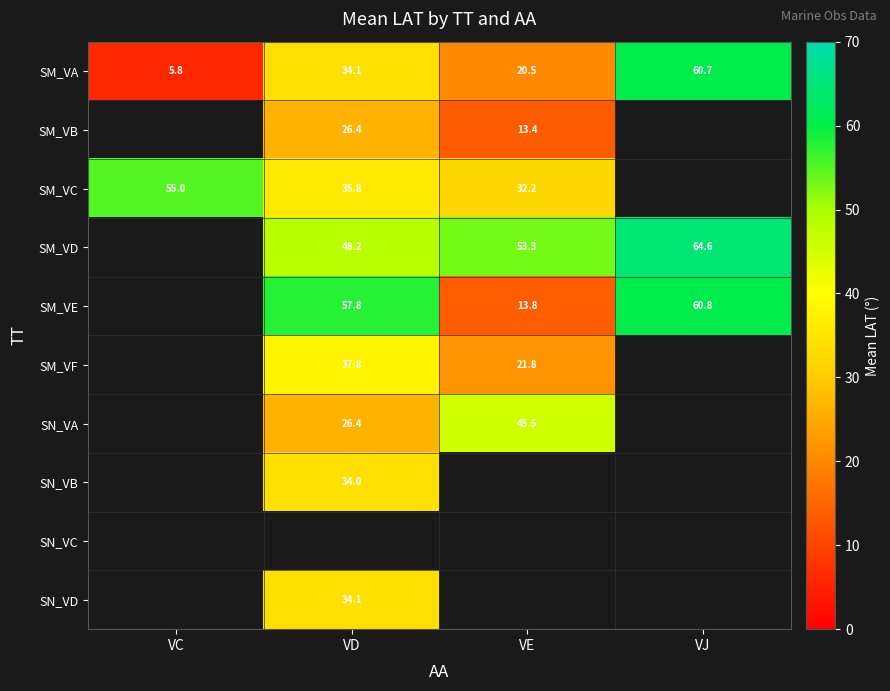

The SM_VD series shows 40.3 at VJ. True or false?

False